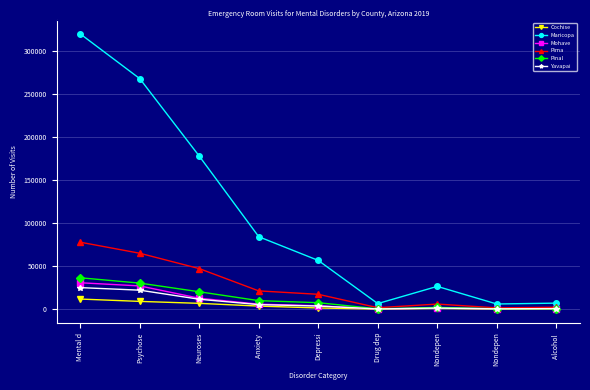

What is the total value across all series at Mental d?

501050